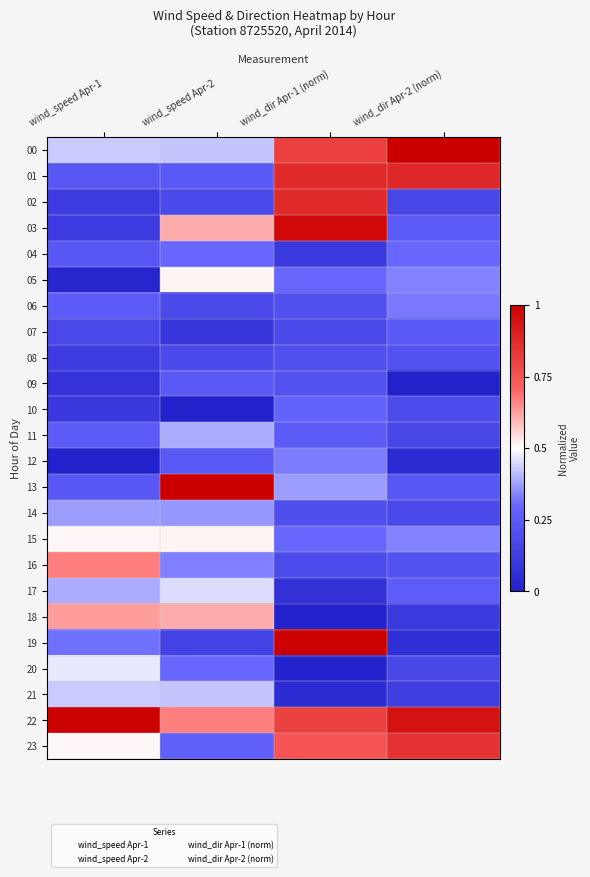

Reading right to left, what are all the values shown in this chart?

00: wind_dir Apr-2 (norm)=1.0	wind_dir Apr-1 (norm)=0.8	wind_speed Apr-2=0.4	wind_speed Apr-1=0.4
01: wind_dir Apr-2 (norm)=0.9	wind_dir Apr-1 (norm)=0.9	wind_speed Apr-2=0.2	wind_speed Apr-1=0.2
02: wind_dir Apr-2 (norm)=0.2	wind_dir Apr-1 (norm)=0.9	wind_speed Apr-2=0.2	wind_speed Apr-1=0.1
03: wind_dir Apr-2 (norm)=0.3	wind_dir Apr-1 (norm)=1.0	wind_speed Apr-2=0.6	wind_speed Apr-1=0.1
04: wind_dir Apr-2 (norm)=0.3	wind_dir Apr-1 (norm)=0.1	wind_speed Apr-2=0.3	wind_speed Apr-1=0.2
05: wind_dir Apr-2 (norm)=0.3	wind_dir Apr-1 (norm)=0.3	wind_speed Apr-2=0.5	wind_speed Apr-1=0.0
06: wind_dir Apr-2 (norm)=0.3	wind_dir Apr-1 (norm)=0.2	wind_speed Apr-2=0.2	wind_speed Apr-1=0.3
07: wind_dir Apr-2 (norm)=0.2	wind_dir Apr-1 (norm)=0.2	wind_speed Apr-2=0.1	wind_speed Apr-1=0.2
08: wind_dir Apr-2 (norm)=0.2	wind_dir Apr-1 (norm)=0.2	wind_speed Apr-2=0.2	wind_speed Apr-1=0.1
09: wind_dir Apr-2 (norm)=0.0	wind_dir Apr-1 (norm)=0.2	wind_speed Apr-2=0.2	wind_speed Apr-1=0.1
10: wind_dir Apr-2 (norm)=0.2	wind_dir Apr-1 (norm)=0.3	wind_speed Apr-2=0.0	wind_speed Apr-1=0.1
11: wind_dir Apr-2 (norm)=0.2	wind_dir Apr-1 (norm)=0.3	wind_speed Apr-2=0.4	wind_speed Apr-1=0.3
12: wind_dir Apr-2 (norm)=0.0	wind_dir Apr-1 (norm)=0.3	wind_speed Apr-2=0.2	wind_speed Apr-1=0.0
13: wind_dir Apr-2 (norm)=0.2	wind_dir Apr-1 (norm)=0.4	wind_speed Apr-2=1.0	wind_speed Apr-1=0.2
14: wind_dir Apr-2 (norm)=0.2	wind_dir Apr-1 (norm)=0.2	wind_speed Apr-2=0.4	wind_speed Apr-1=0.4
15: wind_dir Apr-2 (norm)=0.3	wind_dir Apr-1 (norm)=0.3	wind_speed Apr-2=0.5	wind_speed Apr-1=0.5
16: wind_dir Apr-2 (norm)=0.2	wind_dir Apr-1 (norm)=0.2	wind_speed Apr-2=0.3	wind_speed Apr-1=0.7
17: wind_dir Apr-2 (norm)=0.3	wind_dir Apr-1 (norm)=0.1	wind_speed Apr-2=0.5	wind_speed Apr-1=0.4
18: wind_dir Apr-2 (norm)=0.1	wind_dir Apr-1 (norm)=0.0	wind_speed Apr-2=0.6	wind_speed Apr-1=0.6
19: wind_dir Apr-2 (norm)=0.1	wind_dir Apr-1 (norm)=1.0	wind_speed Apr-2=0.2	wind_speed Apr-1=0.3
20: wind_dir Apr-2 (norm)=0.2	wind_dir Apr-1 (norm)=0.0	wind_speed Apr-2=0.3	wind_speed Apr-1=0.5
21: wind_dir Apr-2 (norm)=0.1	wind_dir Apr-1 (norm)=0.0	wind_speed Apr-2=0.4	wind_speed Apr-1=0.4
22: wind_dir Apr-2 (norm)=0.9	wind_dir Apr-1 (norm)=0.8	wind_speed Apr-2=0.7	wind_speed Apr-1=1.0
23: wind_dir Apr-2 (norm)=0.9	wind_dir Apr-1 (norm)=0.8	wind_speed Apr-2=0.3	wind_speed Apr-1=0.5